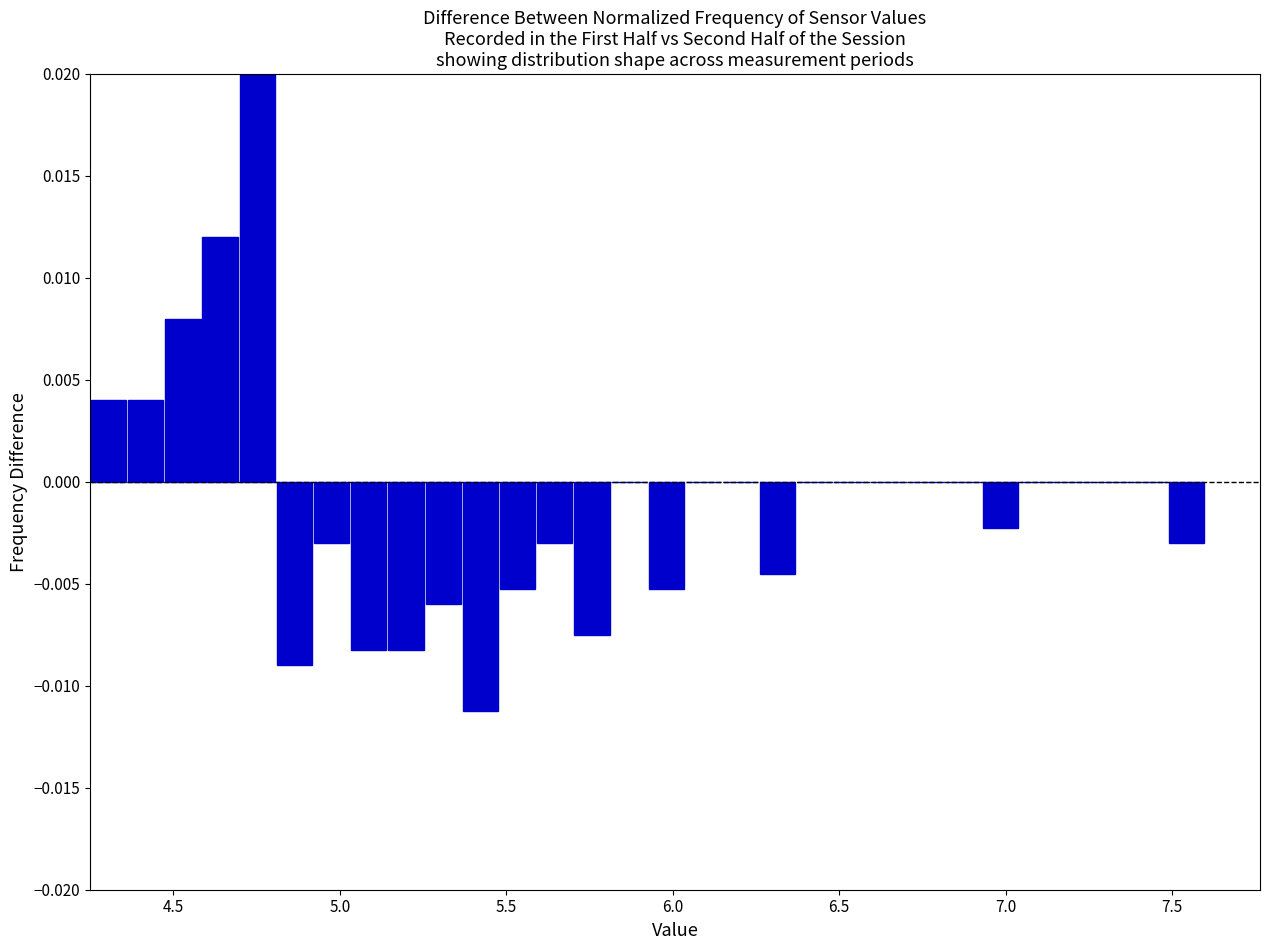

Read against the x-axis, roughly where is the centre of the tallest bar?

4.75